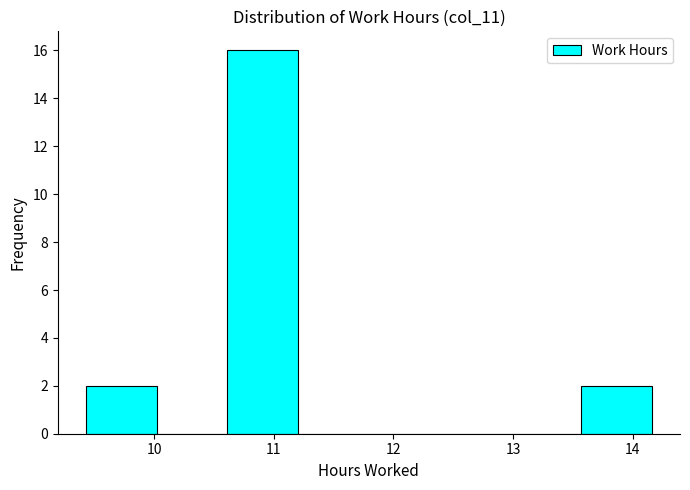

Reading left to right, transcribe this chart: for each bar, give the range it covers on the x-axis and its height. Neither the bar edges nor the heights are printed on the chart, so give them approximately, as read against the axes.

9.4 to 10.0: 2
10.0 to 10.6: 0
10.6 to 11.2: 16
11.2 to 11.8: 0
11.8 to 12.4: 0
12.4 to 13.0: 0
13.0 to 13.6: 0
13.6 to 14.2: 2